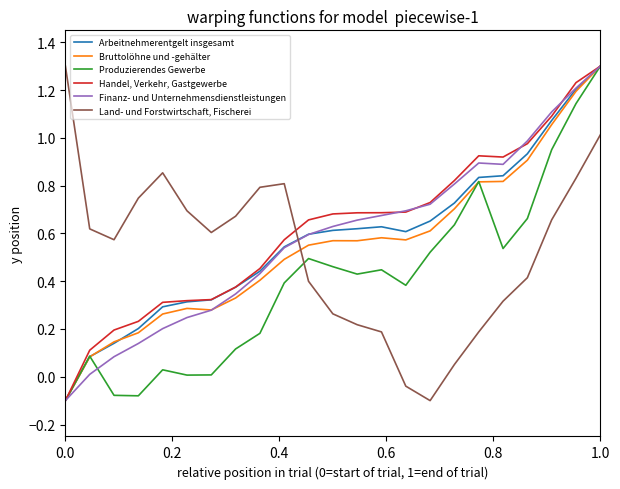

What is the highest value of the Arbeitnehmerentgelt insgesamt series?

1.3